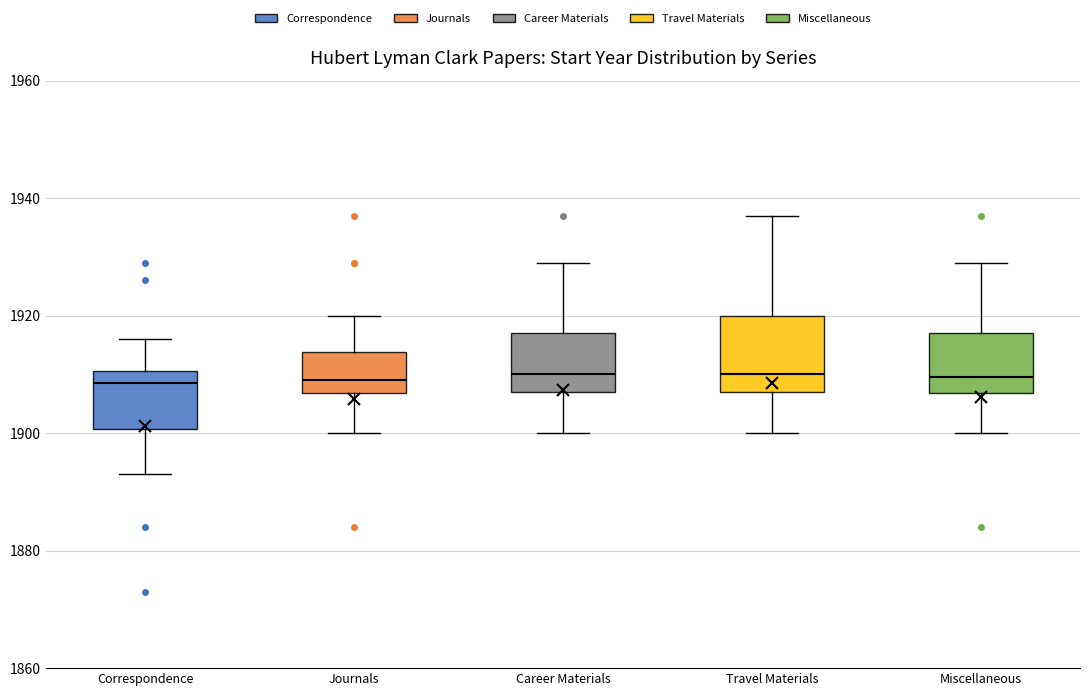

Reading left to right, read every box against the y-axis: the position of its median line, the range the box covers, and the ends of its whiskers. The values are not printed on the chart, so give them approximately, as read against the axis.

Correspondence: median 1908, box 1900 to 1910, whiskers 1894 to 1916
Journals: median 1910, box 1906 to 1914, whiskers 1900 to 1920
Career Materials: median 1910, box 1908 to 1918, whiskers 1900 to 1930
Travel Materials: median 1910, box 1908 to 1920, whiskers 1900 to 1938
Miscellaneous: median 1910, box 1906 to 1918, whiskers 1900 to 1930